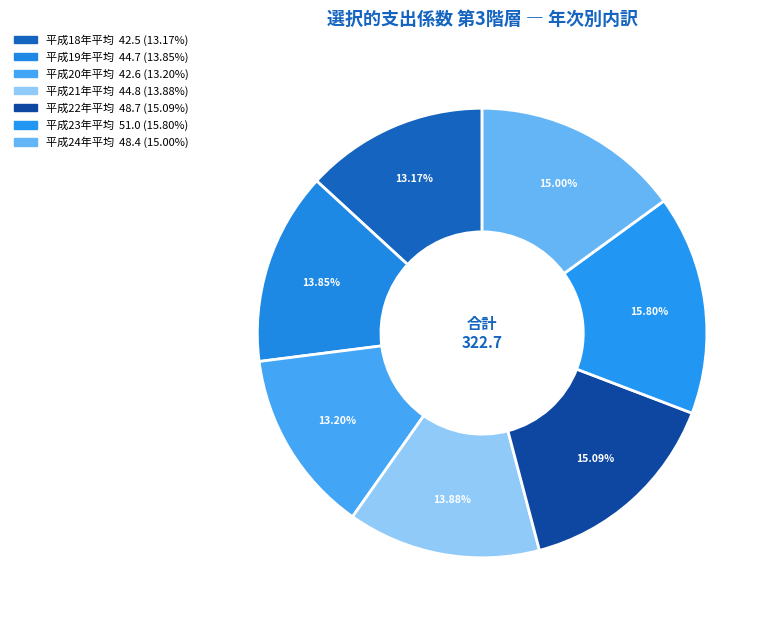

How many segments does this pie chart have?

7